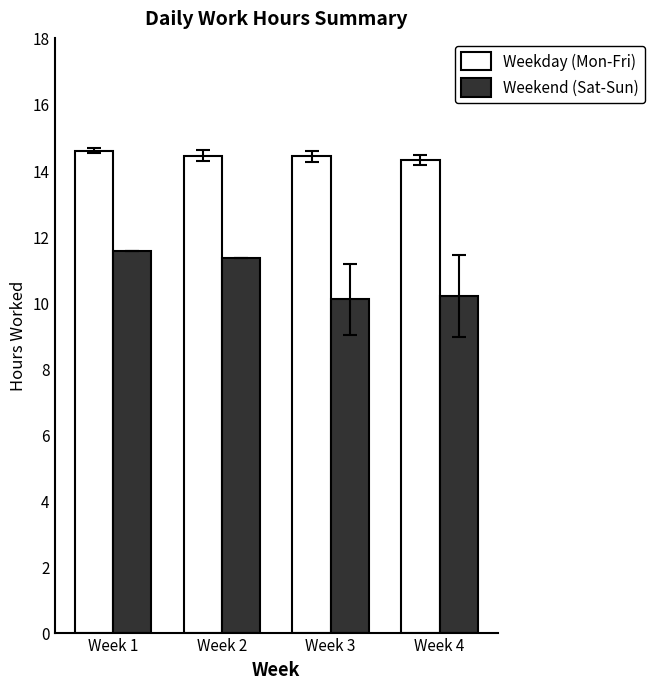

Does the chart contain any negative values?

No